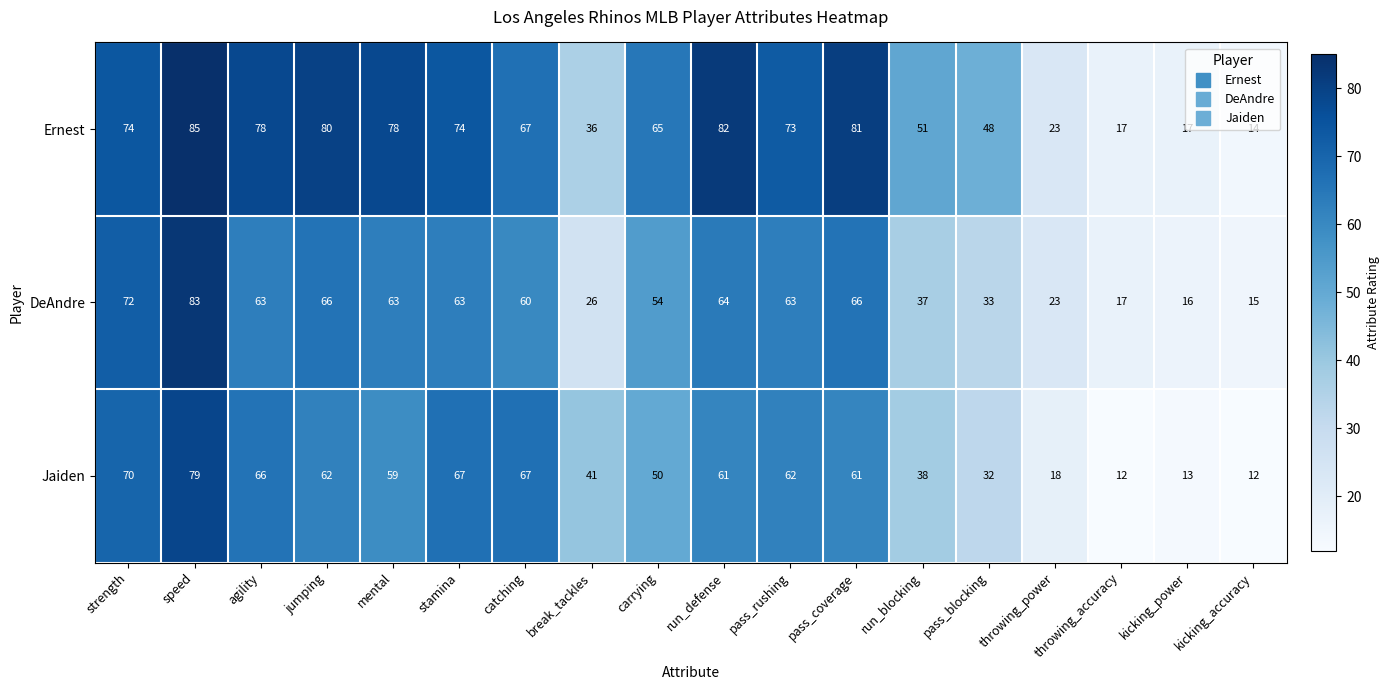

What is the spread (max minus min) of values at carrying?

15